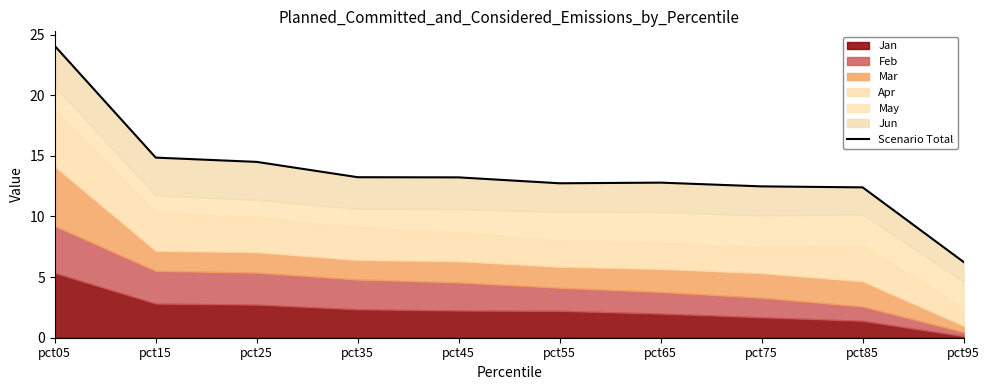

True or false: the data shows 10.0 at pct05.

False